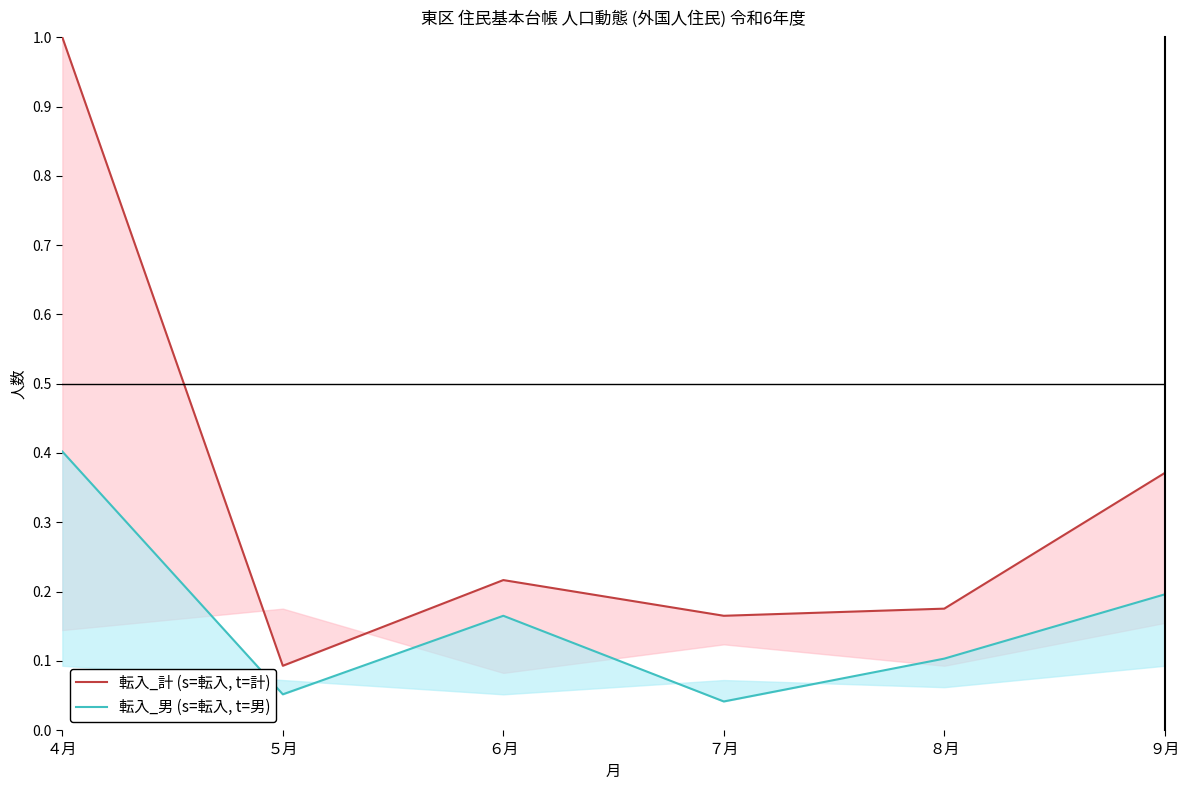

At which category is the sum across all series the highest?

４月